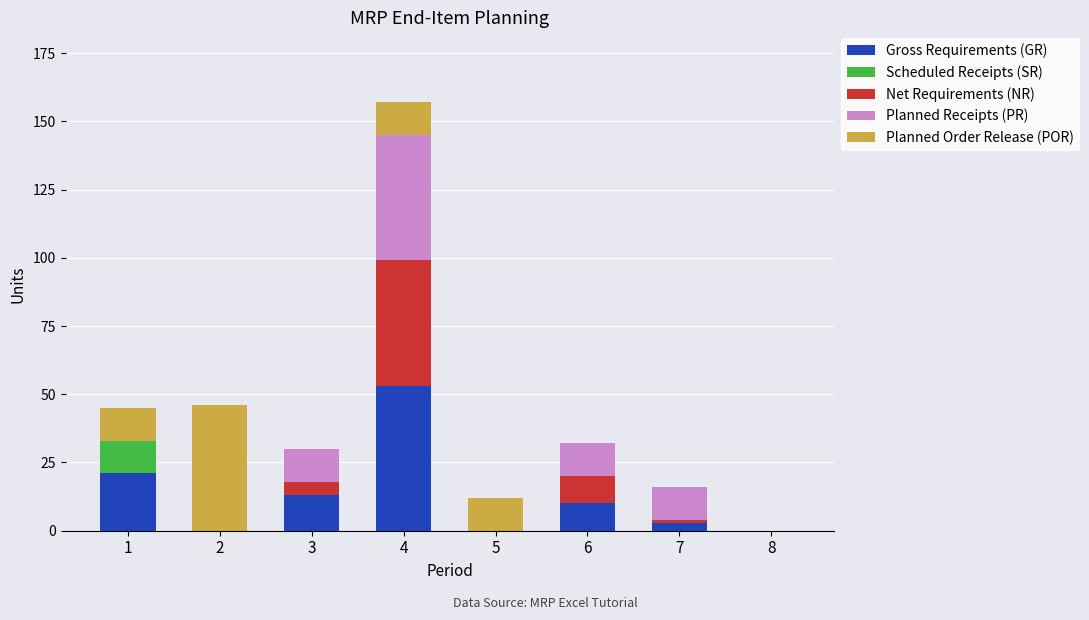

How many data points does each series have?

8